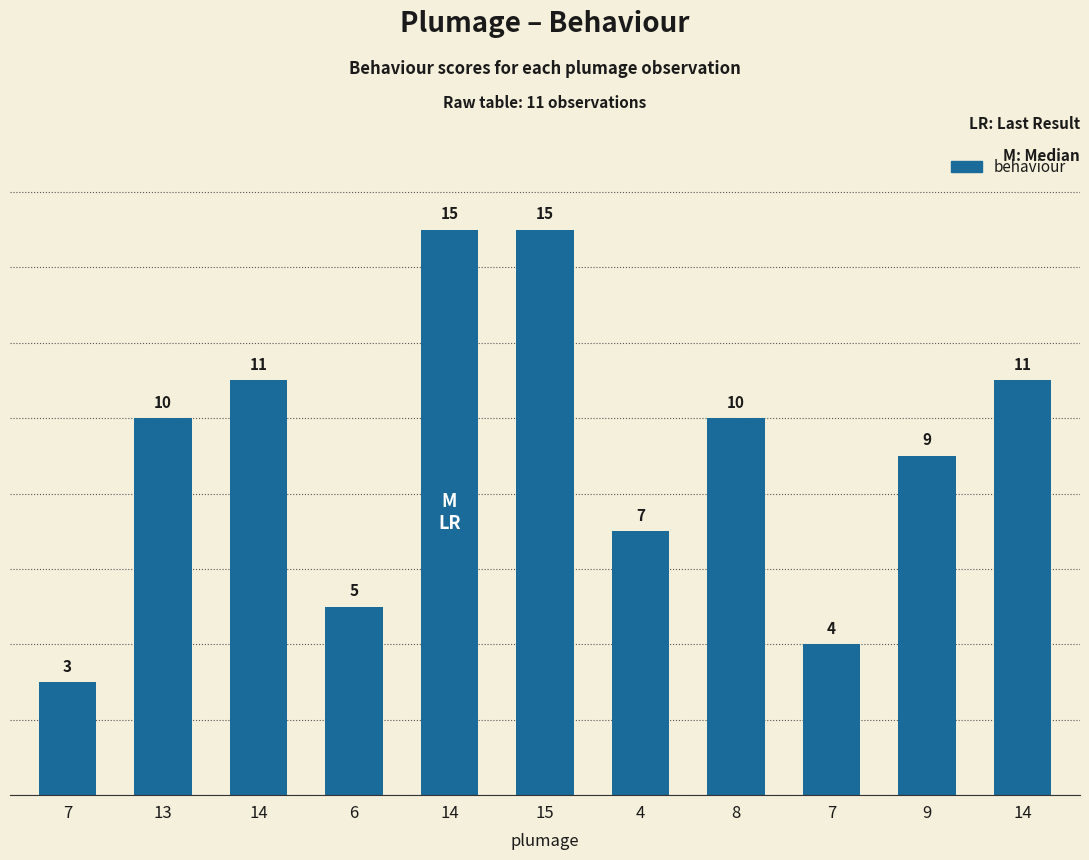

What value does the data have at 15?

15